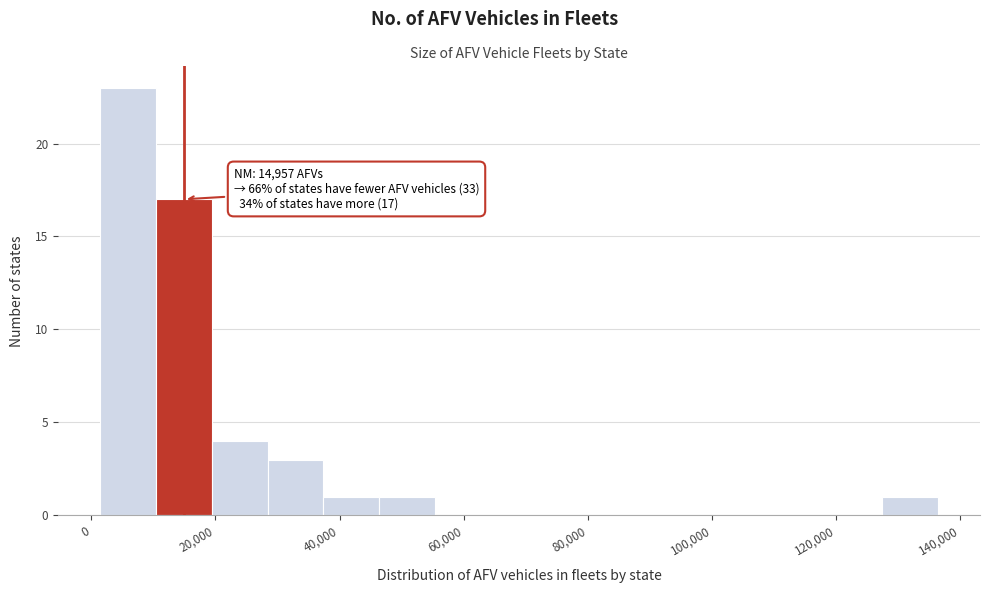

Which range on the x-axis has the tallest bar?

2000 to 10000